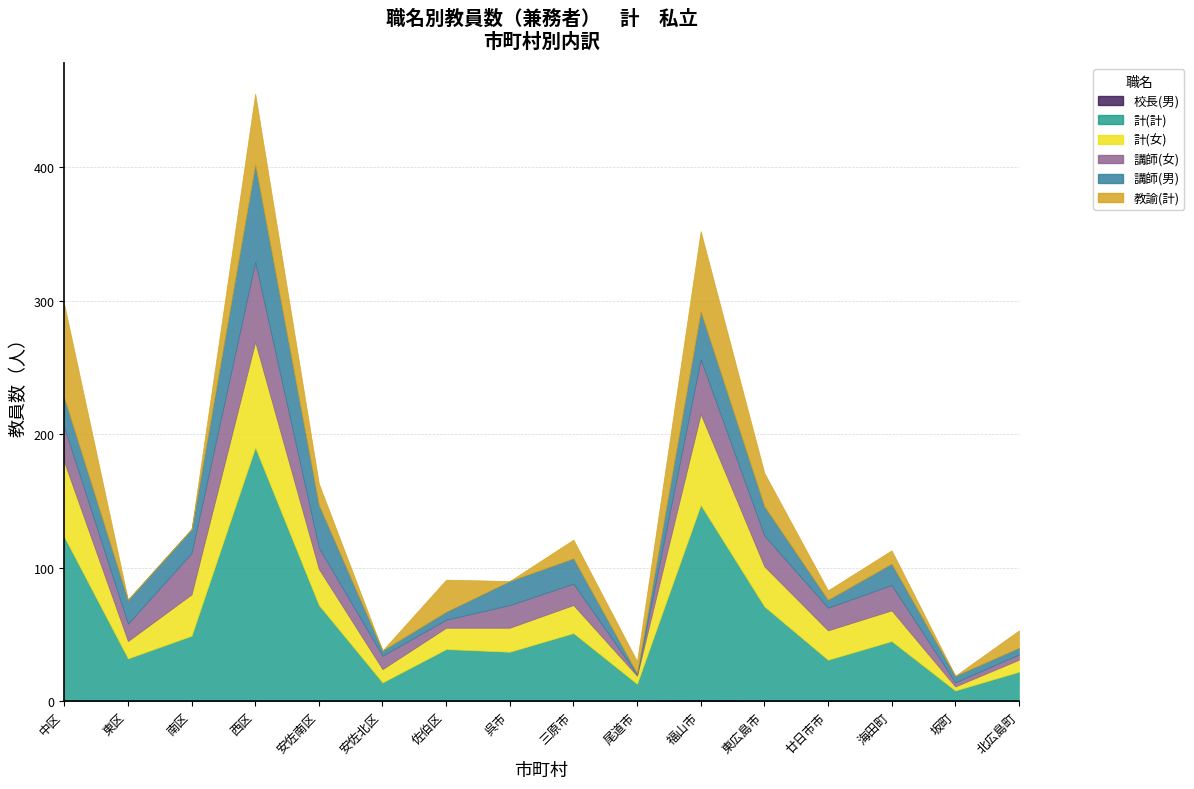

What is the sum of all 計(計) values?

943